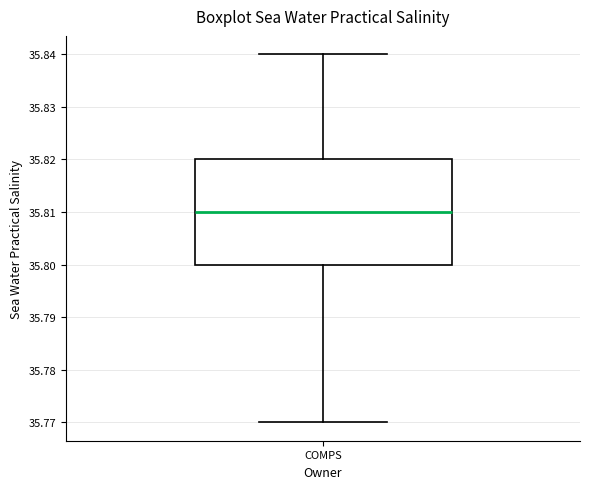

Transcribe this box plot: give where the median line is, the range the box spans, and where the two whiskers end, as read against the y-axis. The values are not printed on the chart, so give them approximately, as read against the axis.

median 35.81, box 35.80 to 35.82, whiskers 35.77 to 35.84